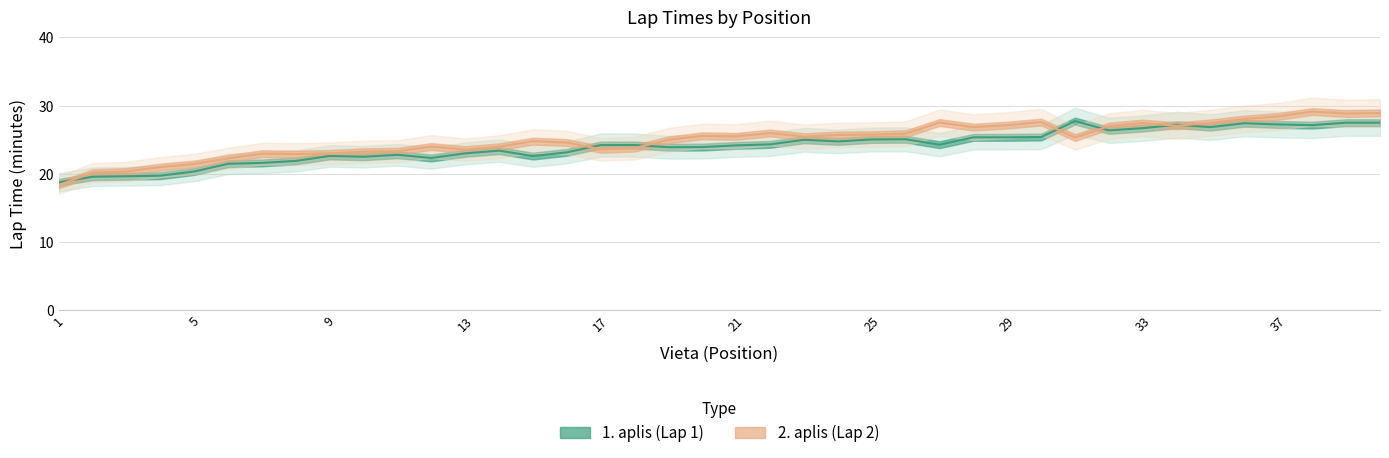

How many lines are shown in the chart?

2